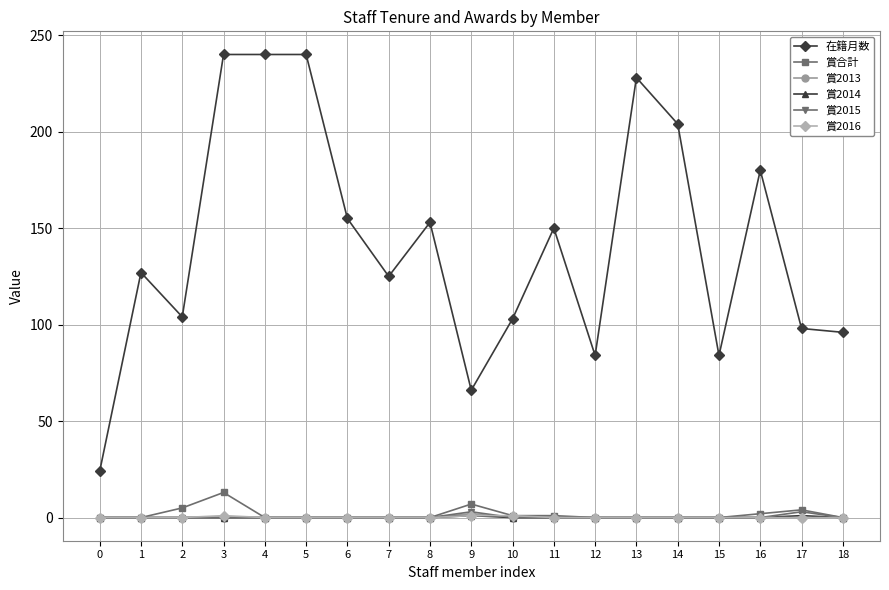

What is the maximum value shown in the chart?

240